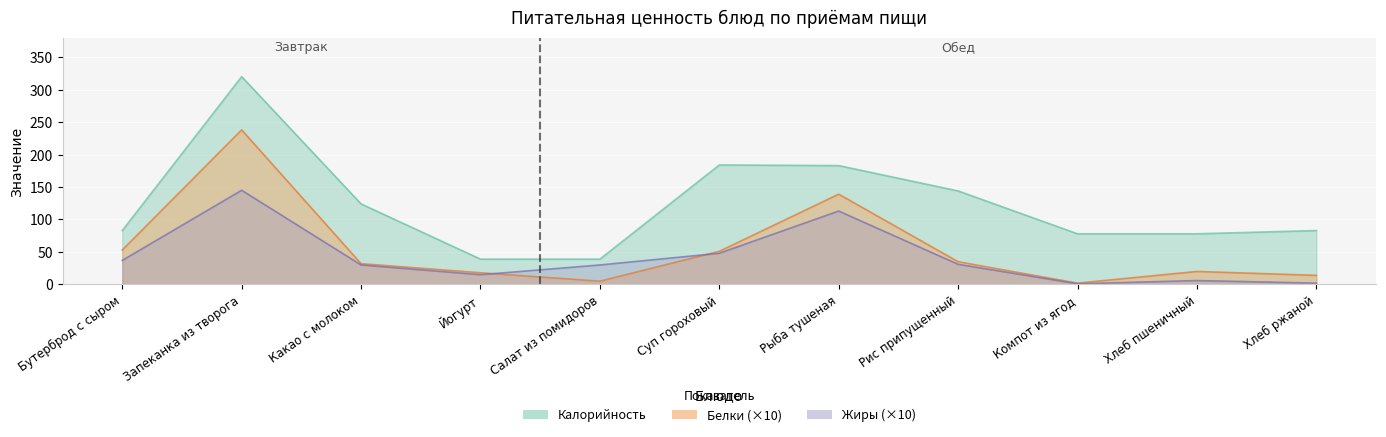

At which category does the chart reach its peak across all series?

Запеканка из творога